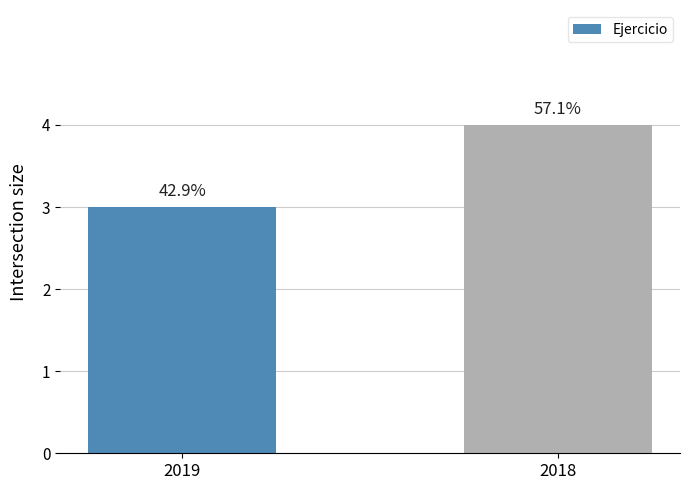

At which label is the value closest to 3?

2019